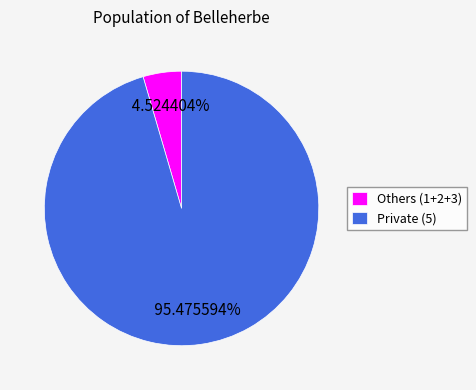

Is the sum of Private (5) and Others (1+2+3) greater than half?

Yes